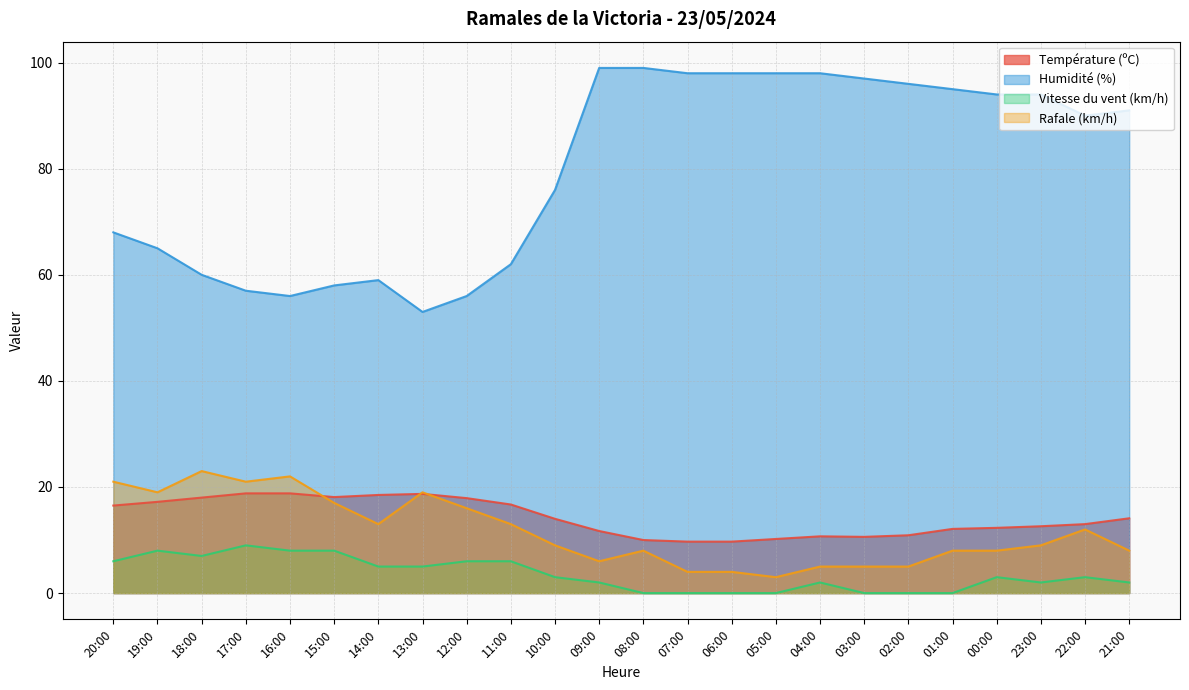

What value does the Température (ºC) series have at 19:00?

17.2